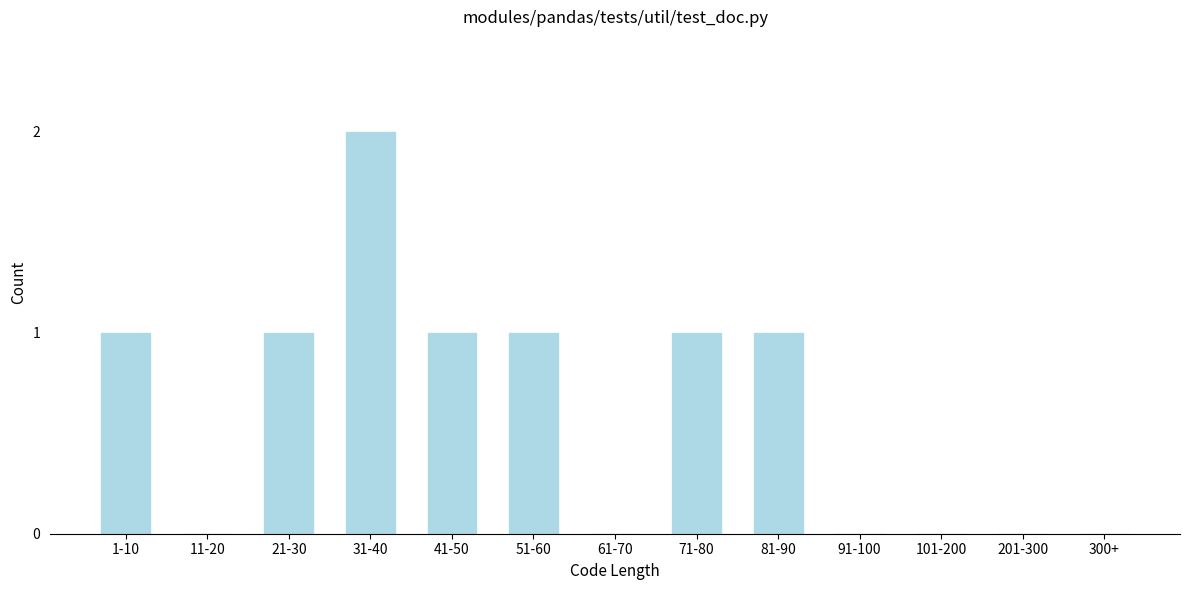

Reading left to right, extract all data points from this chart.

1-10=1	11-20=0	21-30=1	31-40=2	41-50=1	51-60=1	61-70=0	71-80=1	81-90=1	91-100=0	101-200=0	201-300=0	300+=0